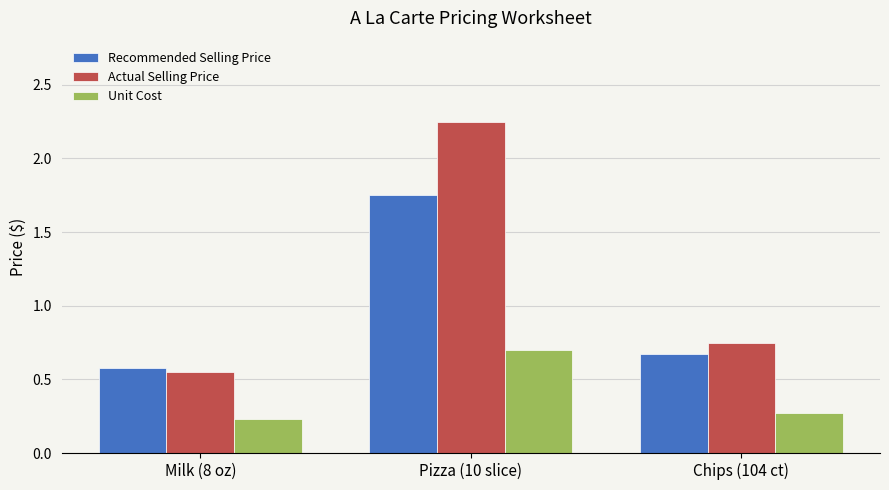

Does the chart contain any negative values?

No